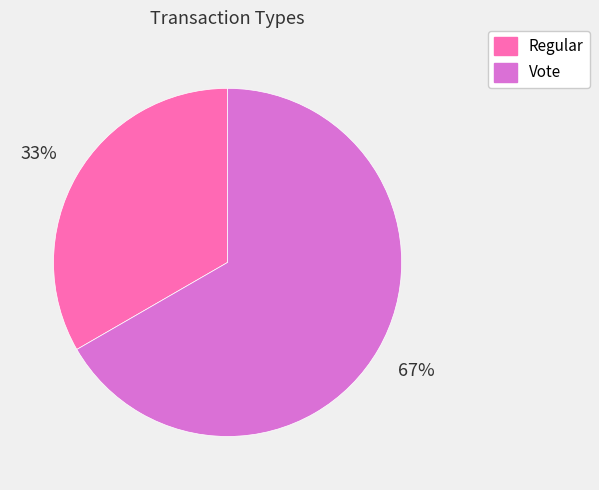

Rank the categories by value from highest to lowest.

Vote, Regular